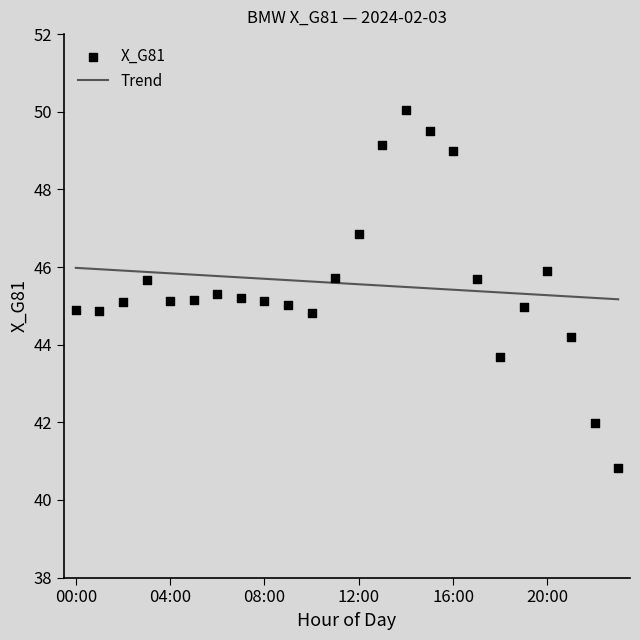

What is the ratio of the value at 06:00 to the value at 16:00?

0.9